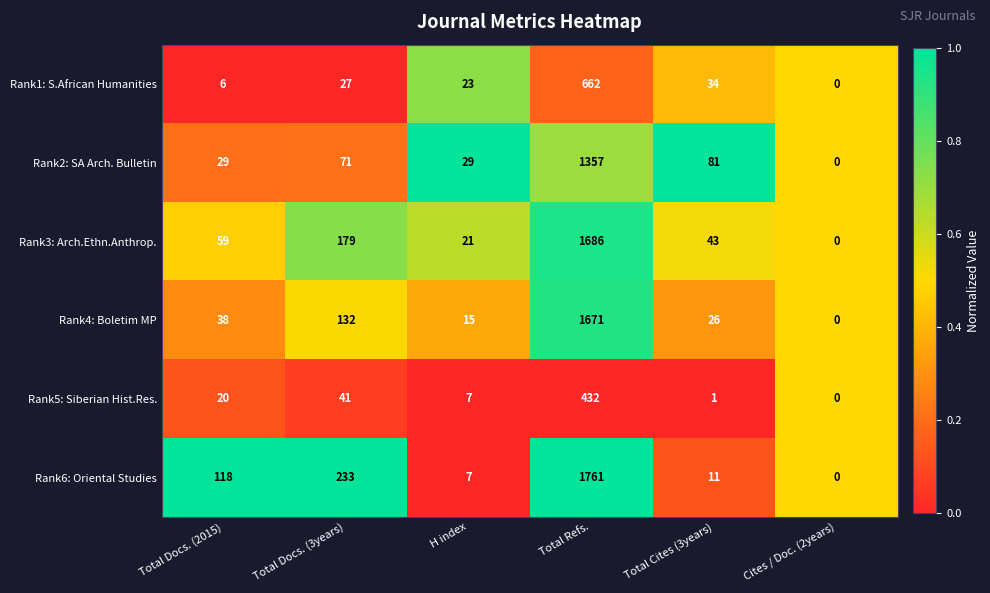

What is the average value of the Rank6: Oriental Studies series?

355